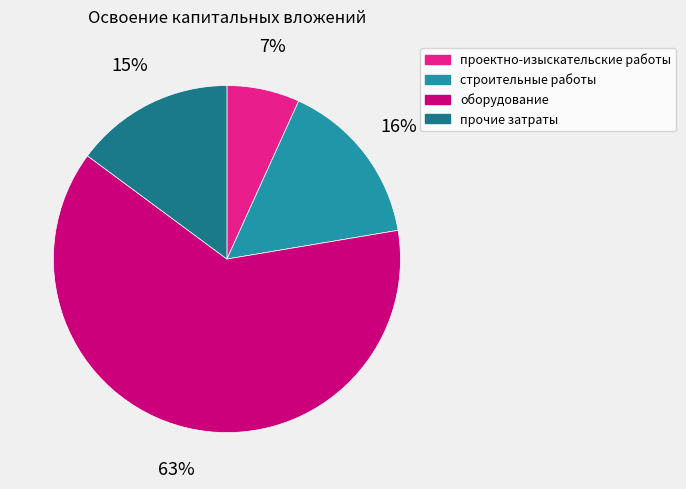

To the nearest percent, what is the average slice percentage?

25%